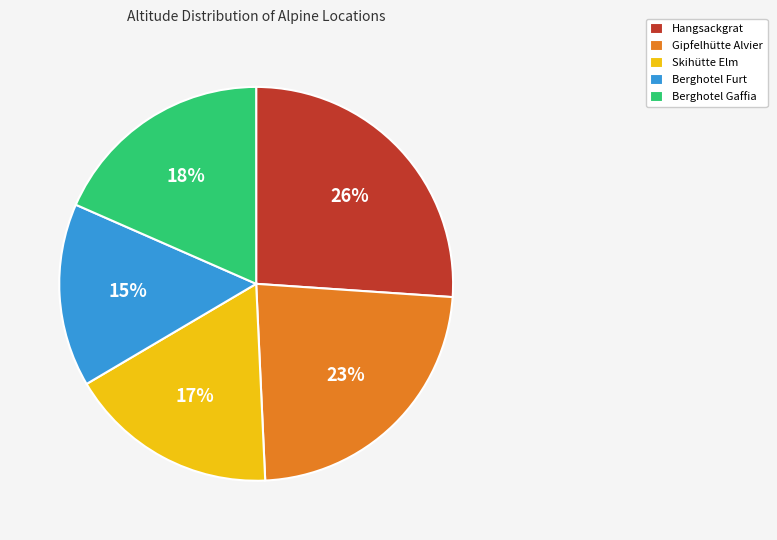

Which slice is the smallest?

Berghotel Furt